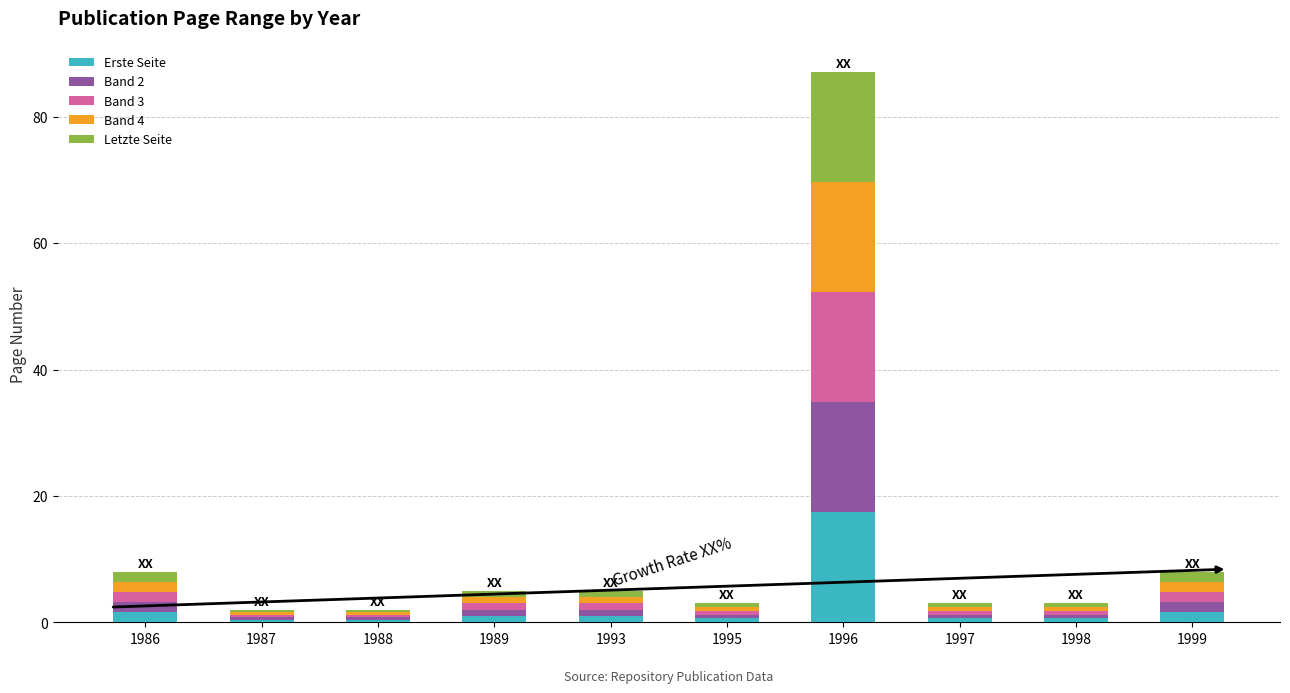

How many bars are there in total?

10